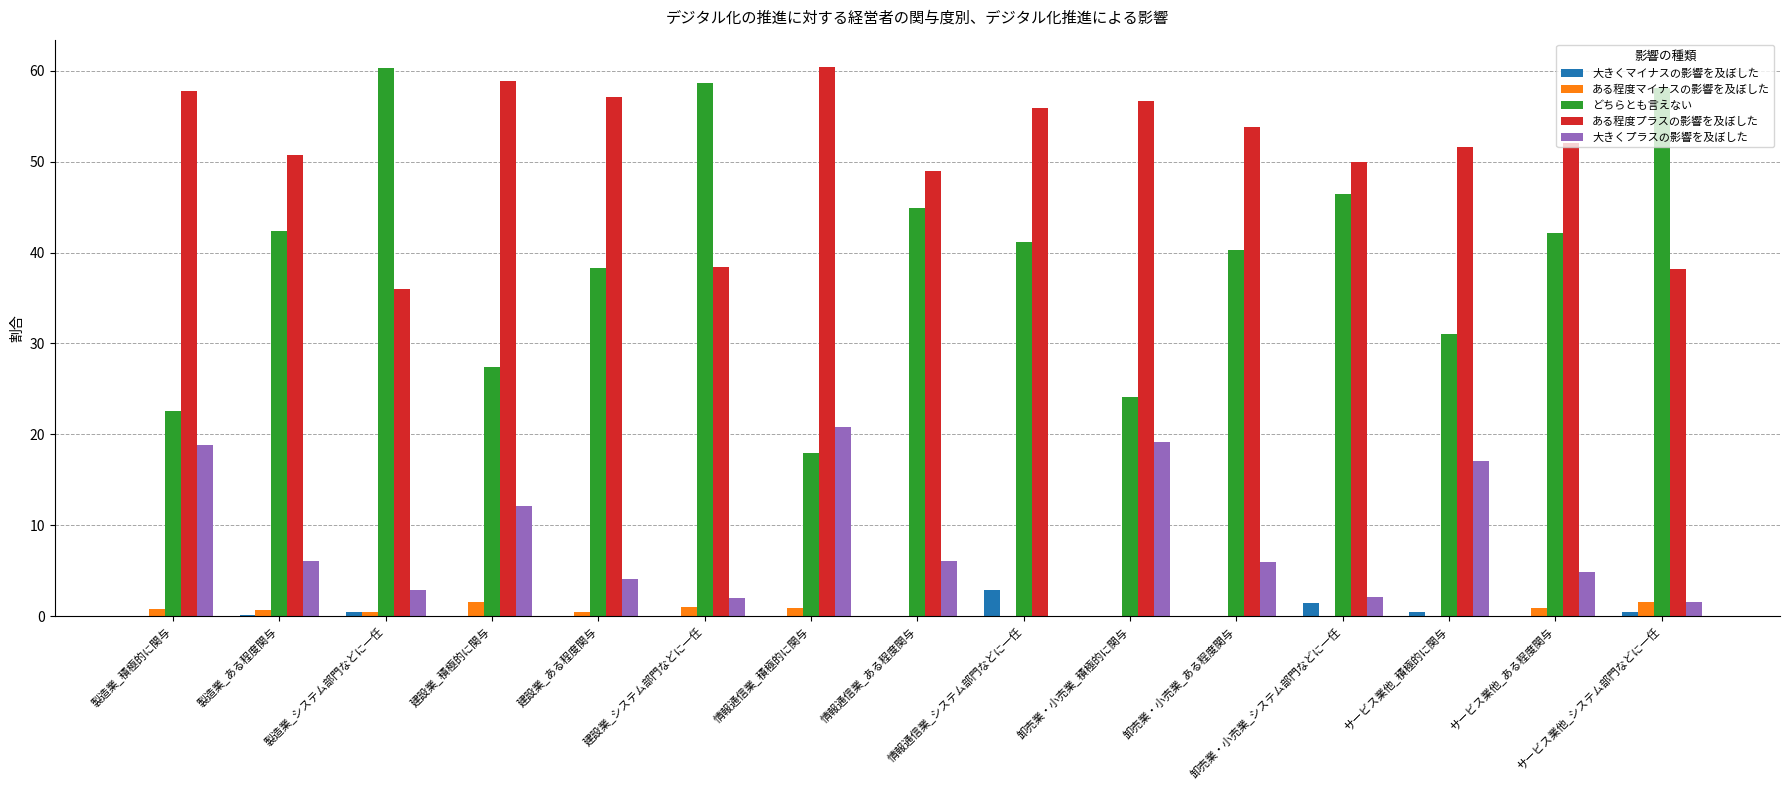

The value of ある程度プラスの影響を及ぼした at 情報通信業_システム部門などに一任 is 55.9. True or false?

True